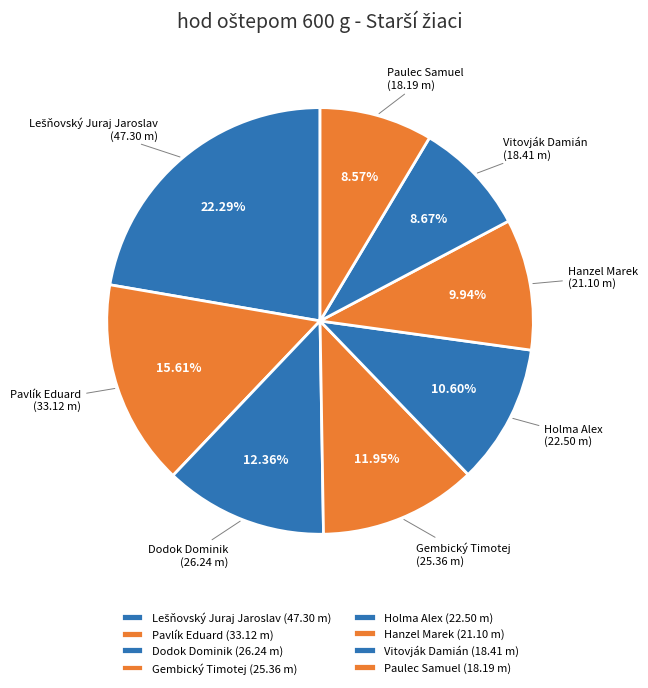

Does Gembický Timotej account for over 50% of the chart?

No